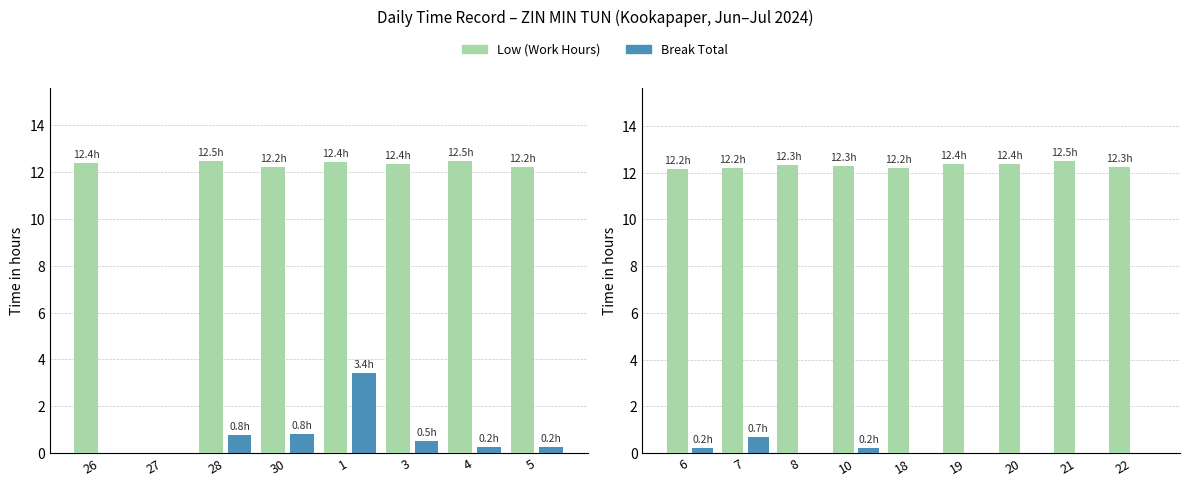

What is the difference between the maximum and minimum values in the Low (Work Hours) series?

0.3